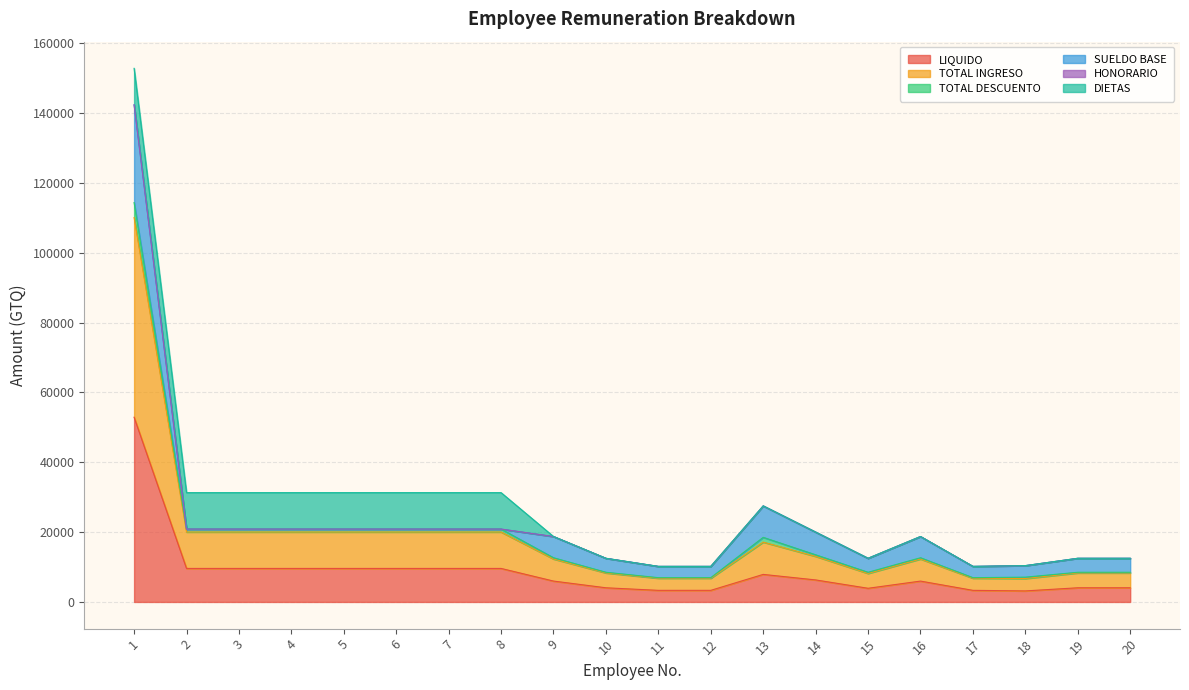

How many data points in LIQUIDO are less than 6306?

10